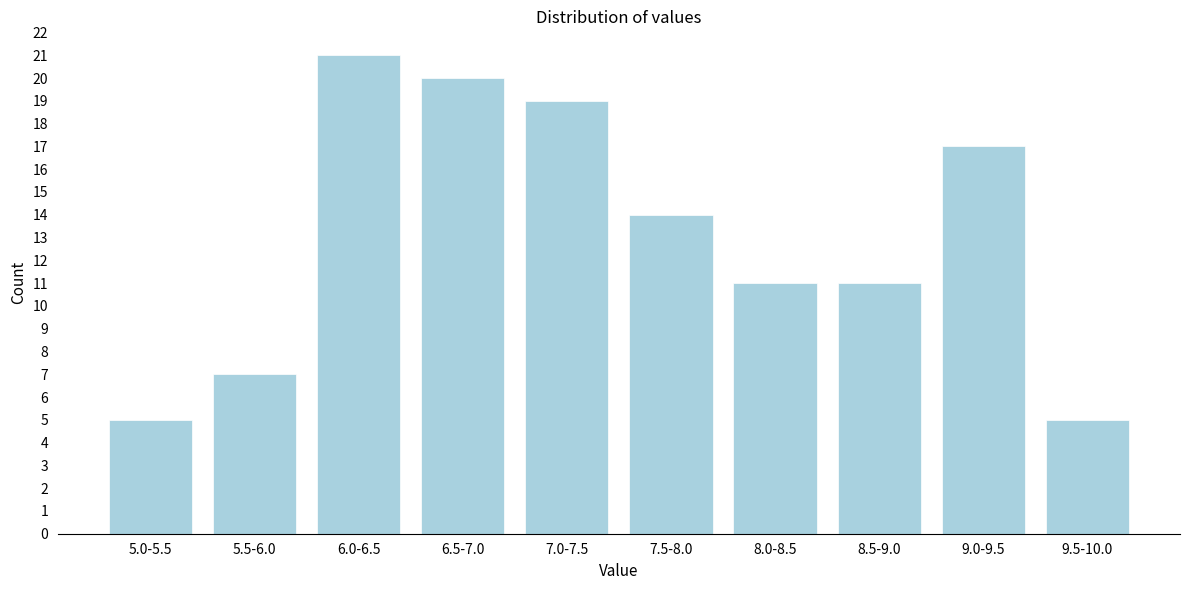

Reading left to right, transcribe all the data shown in this chart.

5.0-5.5=5	5.5-6.0=7	6.0-6.5=21	6.5-7.0=20	7.0-7.5=19	7.5-8.0=14	8.0-8.5=11	8.5-9.0=11	9.0-9.5=17	9.5-10.0=5